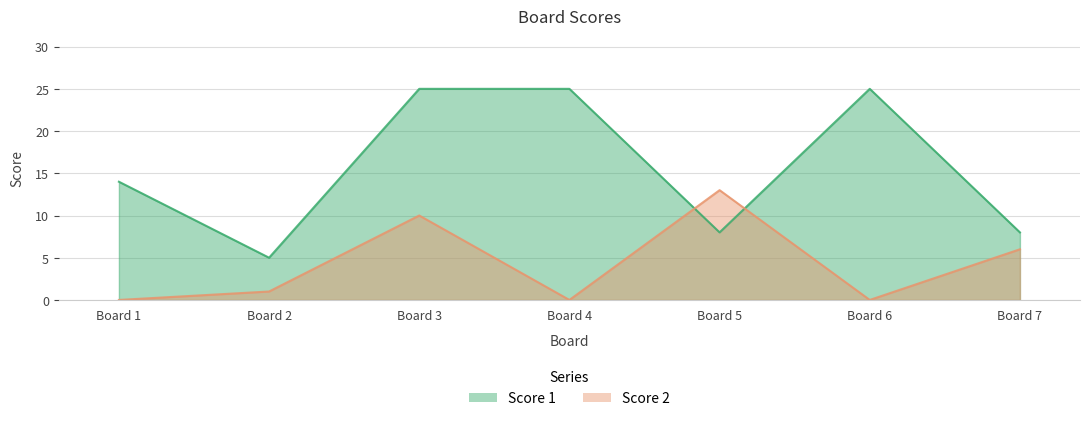

Is it true that Score 1 equals 25 at Board 6?

True